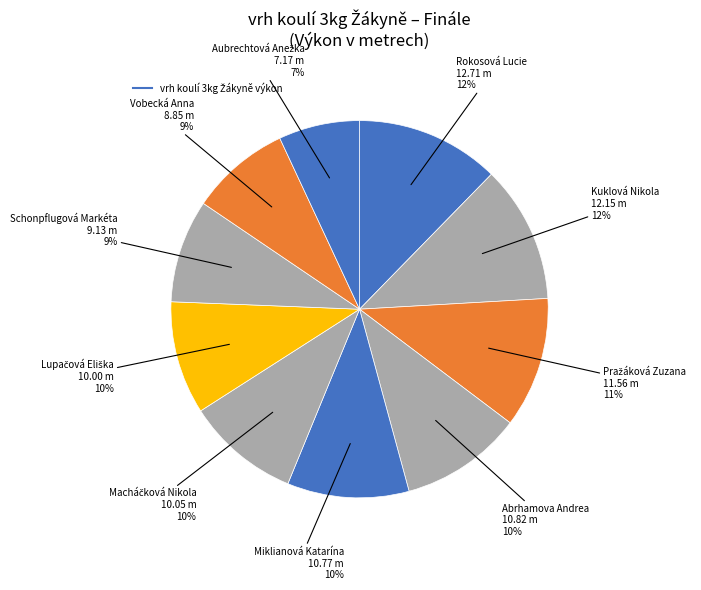

How many segments does this pie chart have?

10